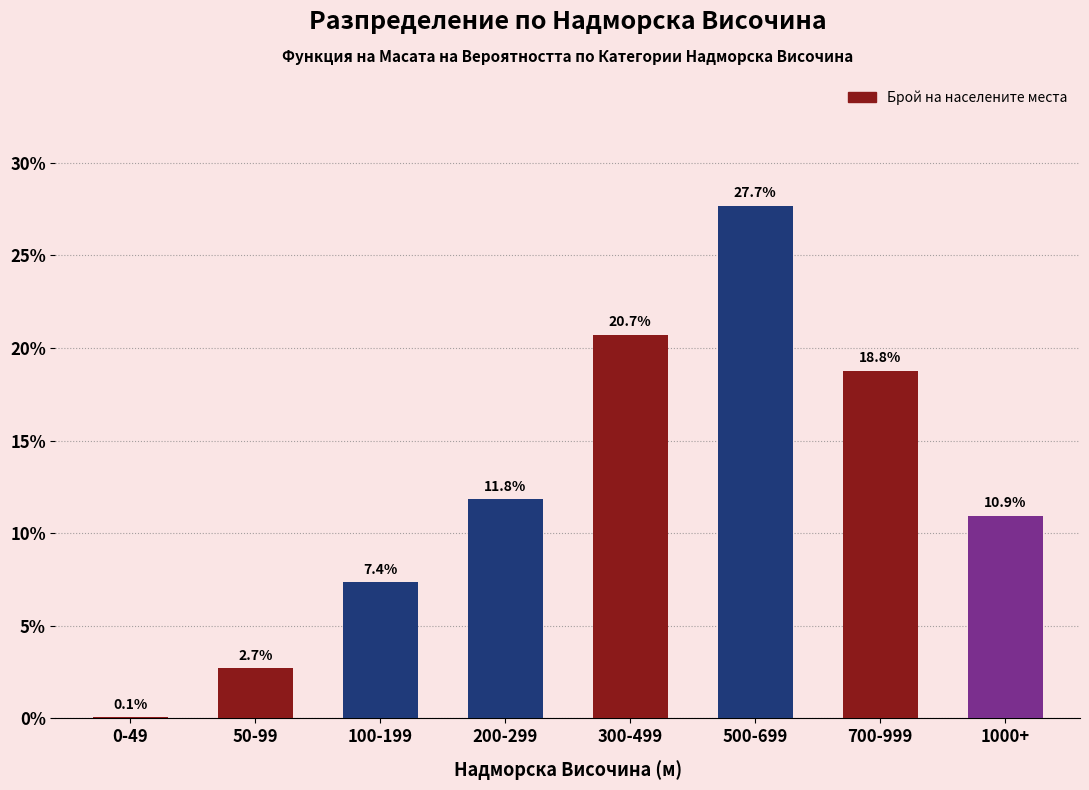

Reading left to right, transcribe all the data shown in this chart.

0-49=0.1	50-99=2.7	100-199=7.4	200-299=11.8	300-499=20.7	500-699=27.7	700-999=18.8	1000+=10.9